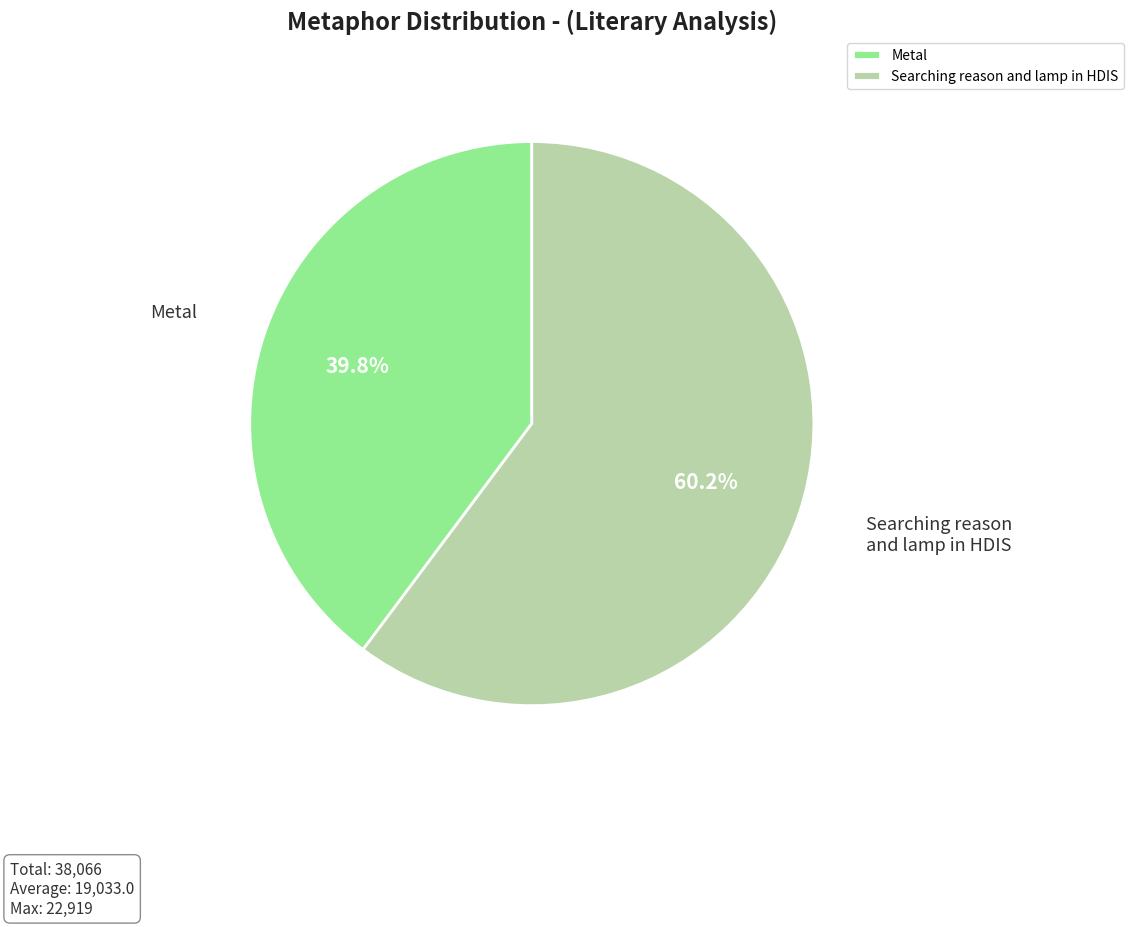

How many slices are in this pie chart?

2